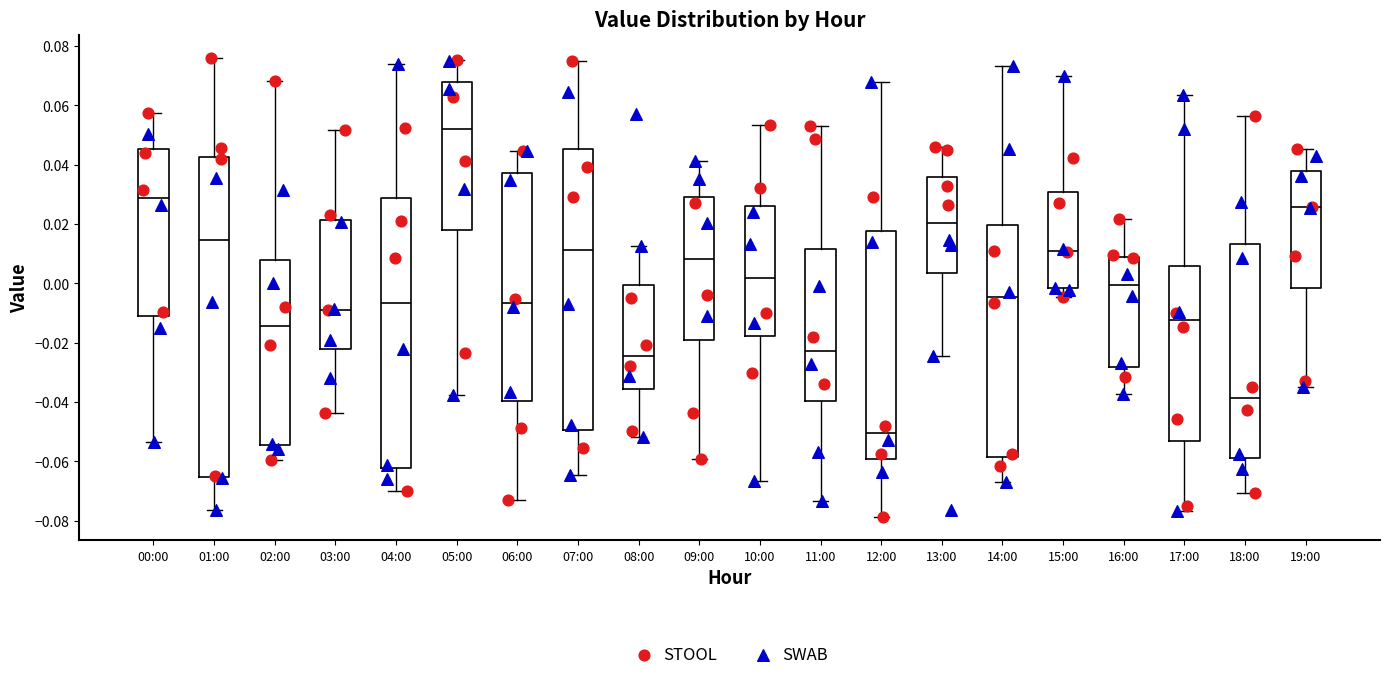

Where is the lower edge of the box for 17:00 on the y-axis? The values are not printed on the chart, so give them approximately, as read against the axis.

-0.054